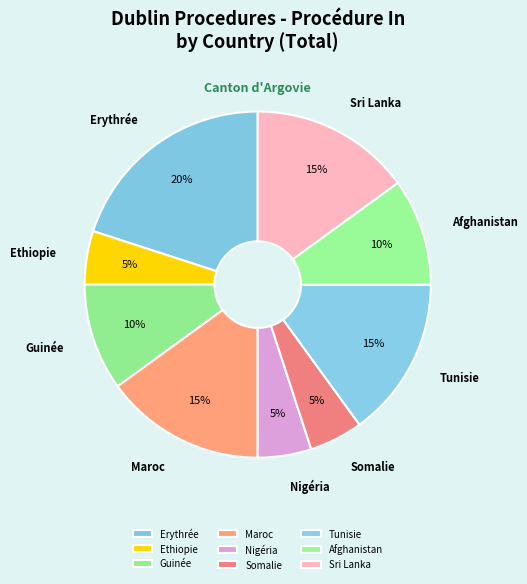

Does any single category account for the majority?

No